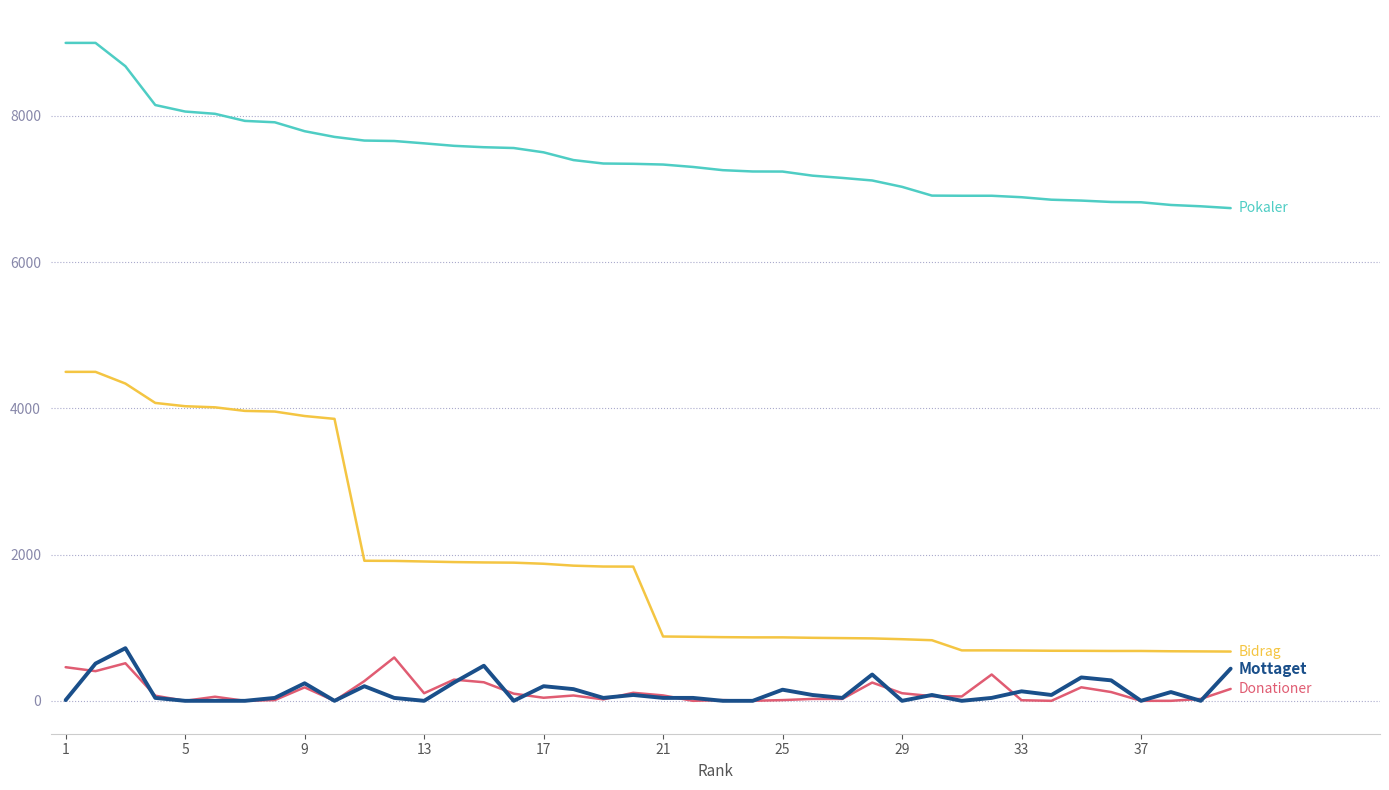

Is this an area chart (filled region under the line)?

No